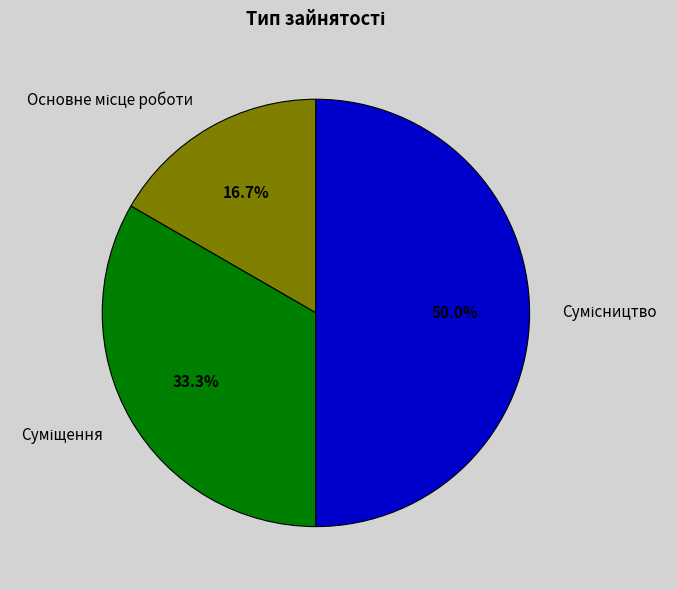

What is the total percentage of Суміщення and Основне місце роботи?

50.0%